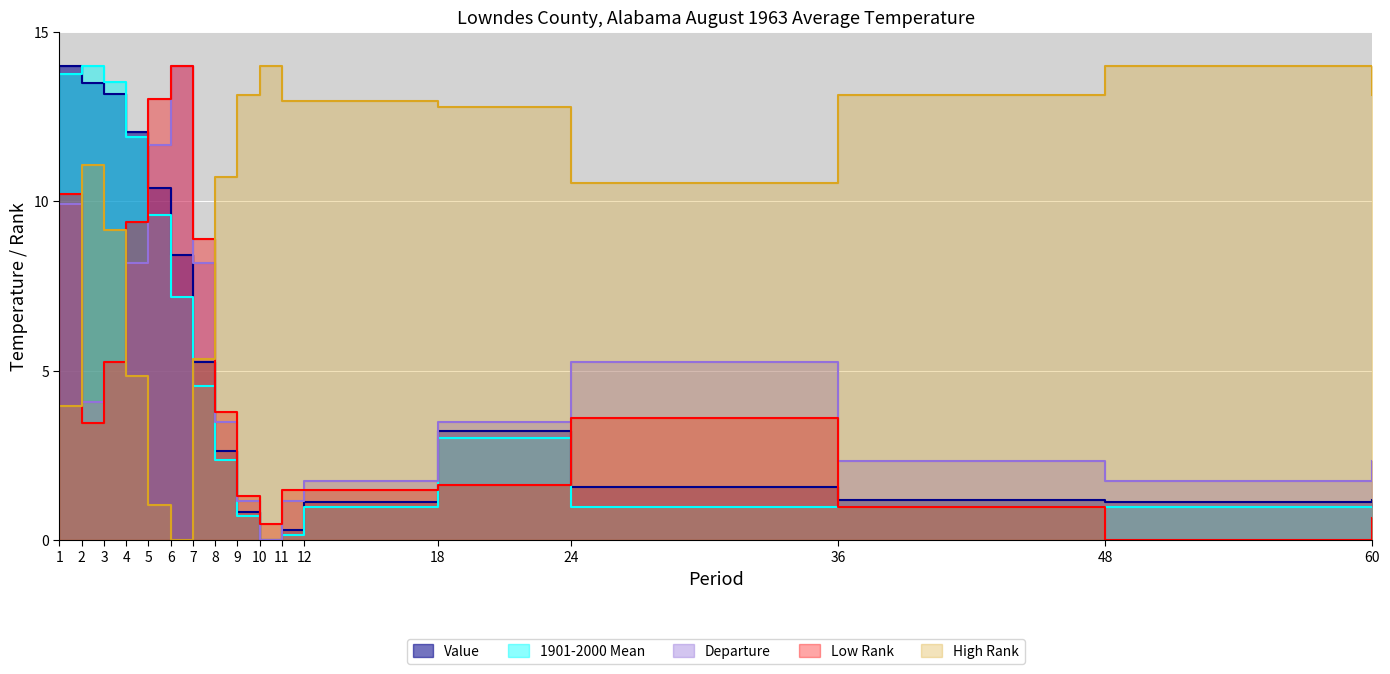

Does the chart display data point markers on the line(s)?

No